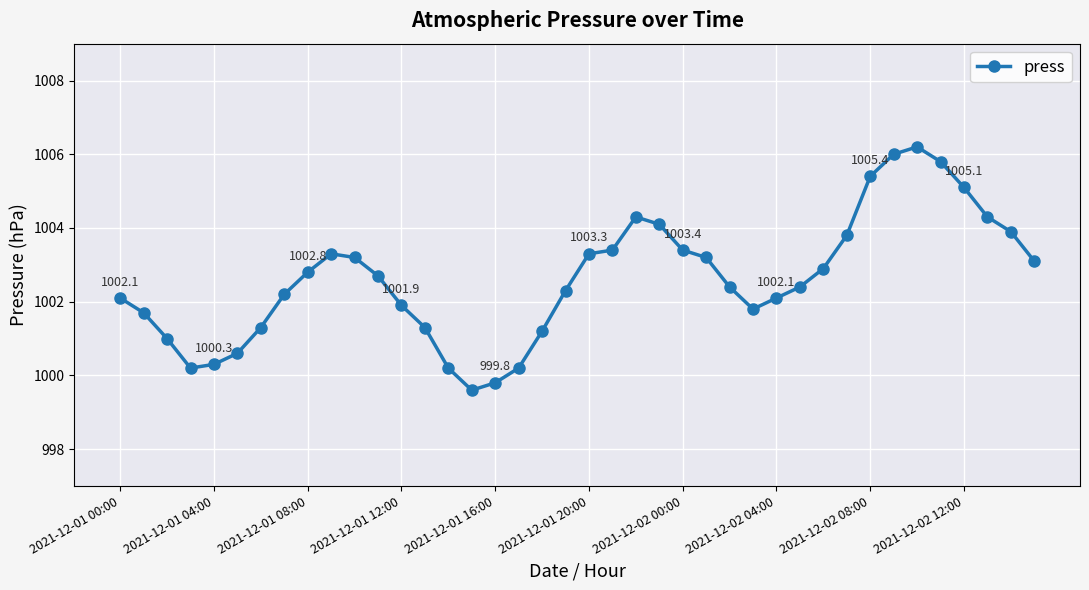

What is the maximum value shown in the chart?

1006.2